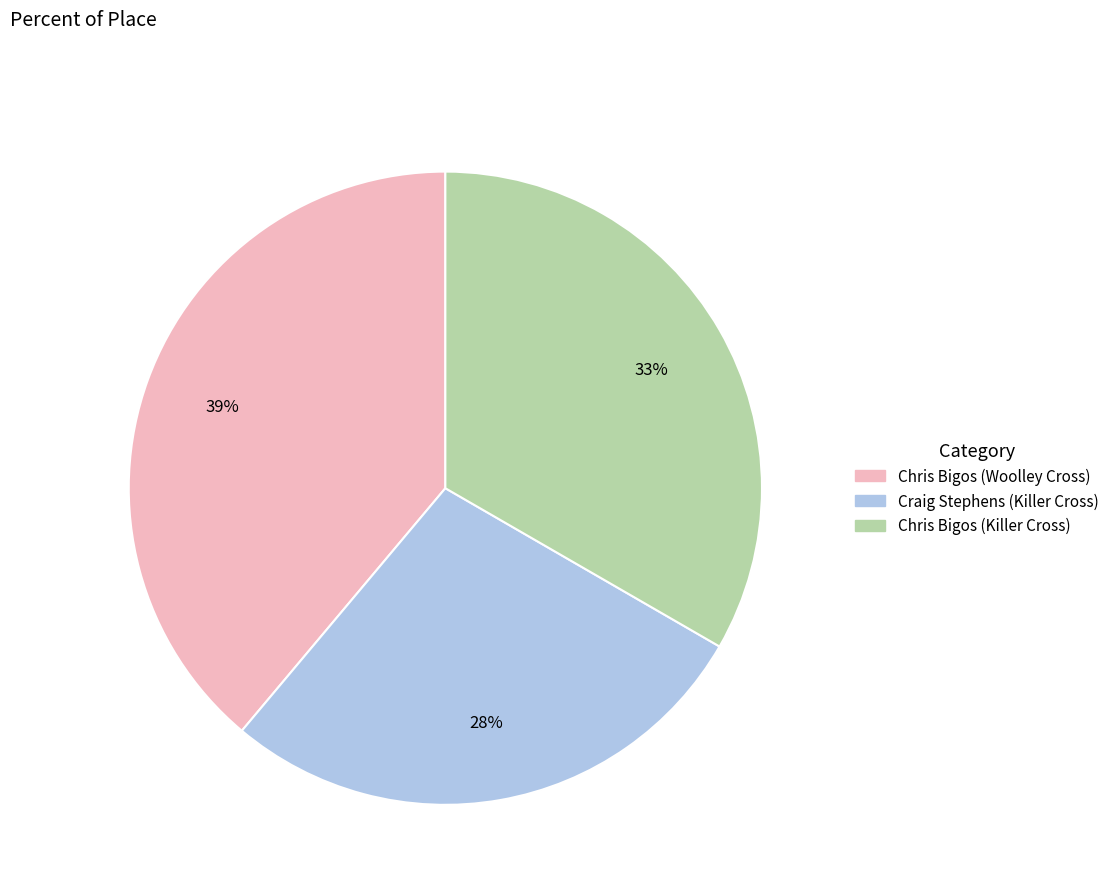

To the nearest percent, what is the average slice percentage?

33%